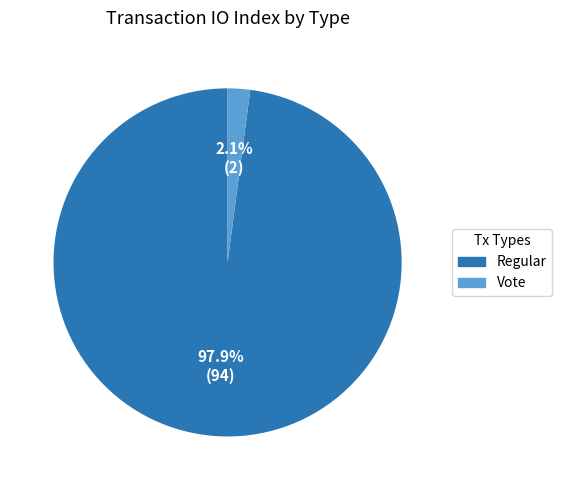

True or false: Vote accounts for 2% of the total.

True